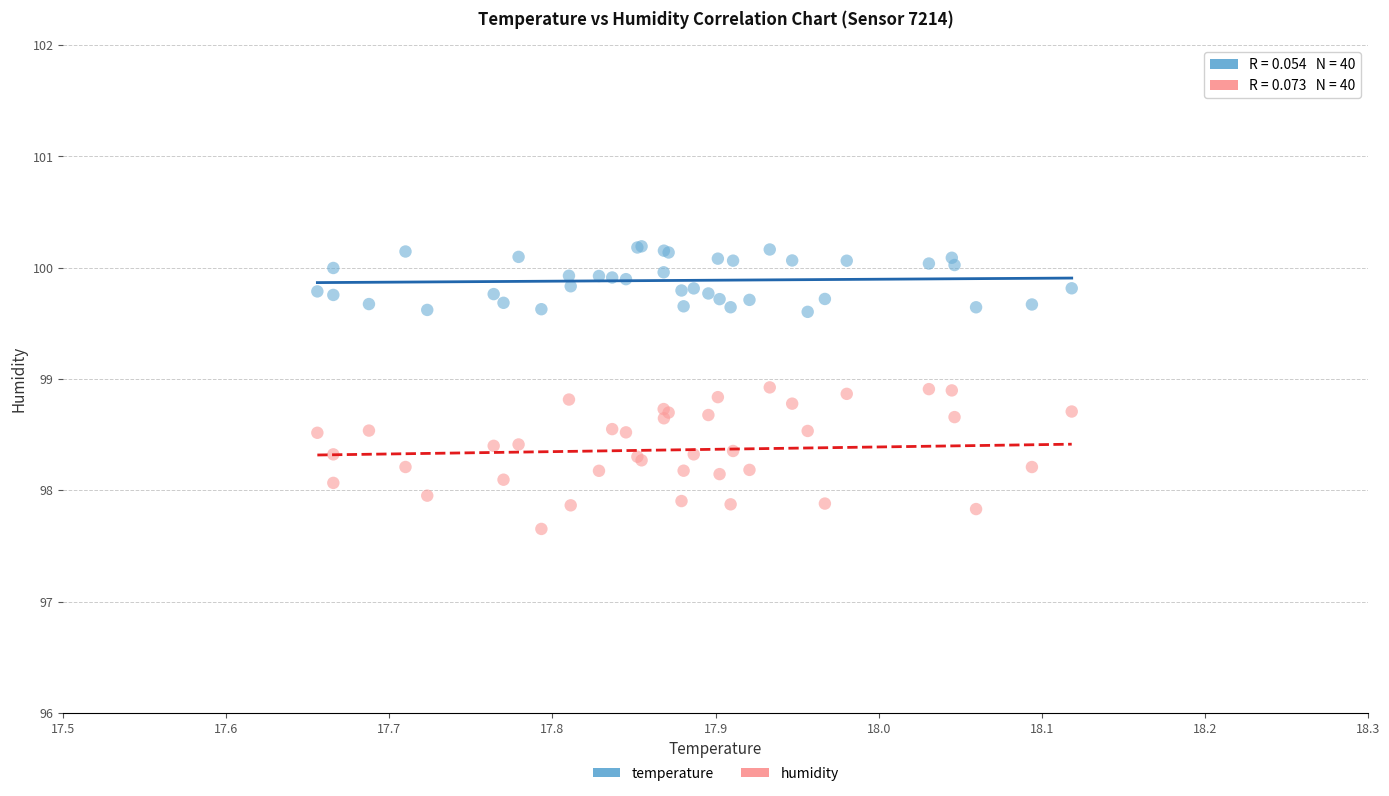

What are all the series names shown in the legend?

temperature, humidity